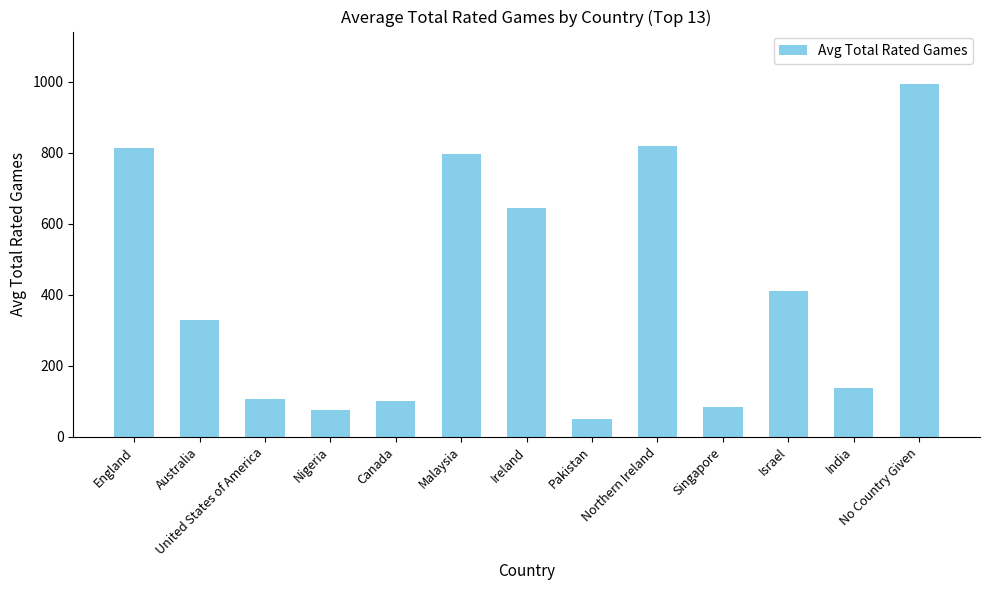

Which has a higher value, Singapore or Israel?

Israel